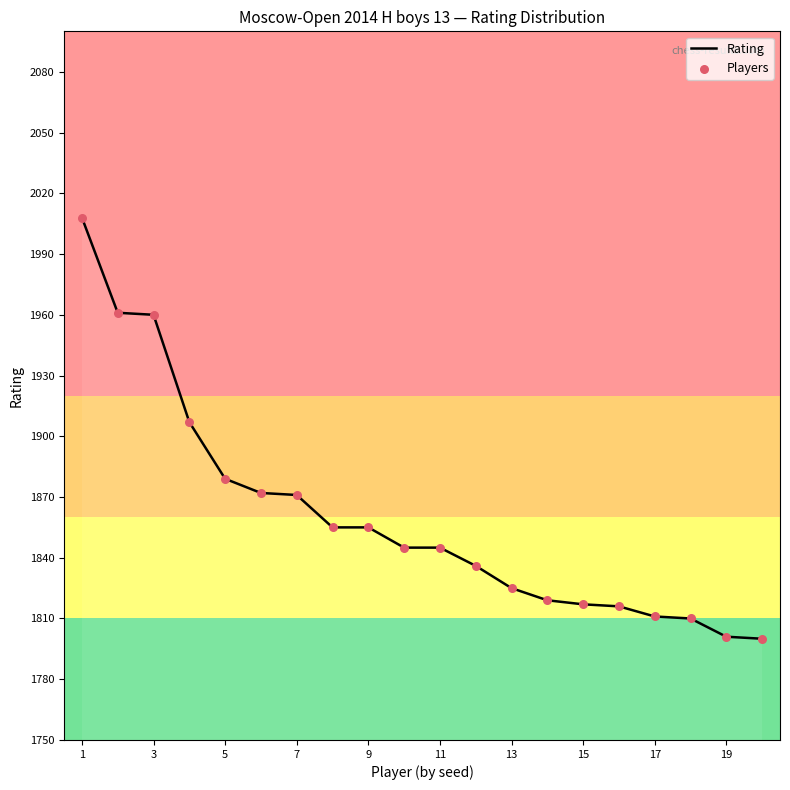

What is the minimum value shown in the chart?

1800